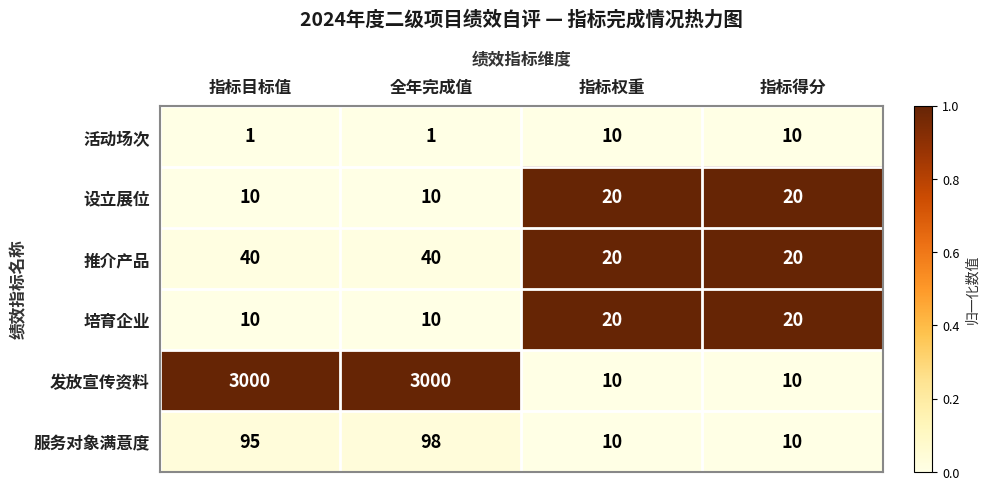

What is the approximate value of 设立展位 at 全年完成值?

10